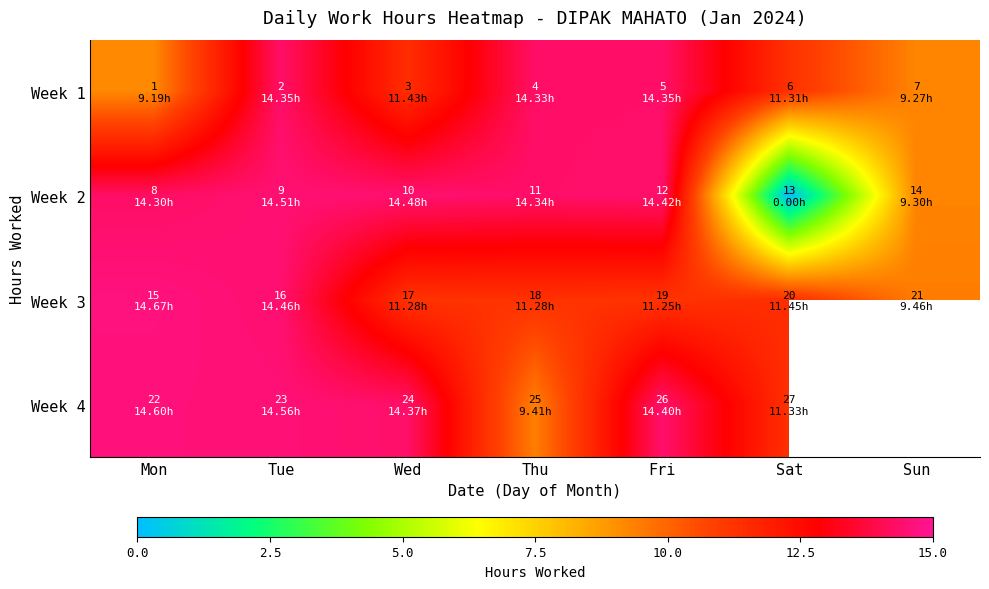

Is it true that Week 2 equals 23.7 at Mon?

False